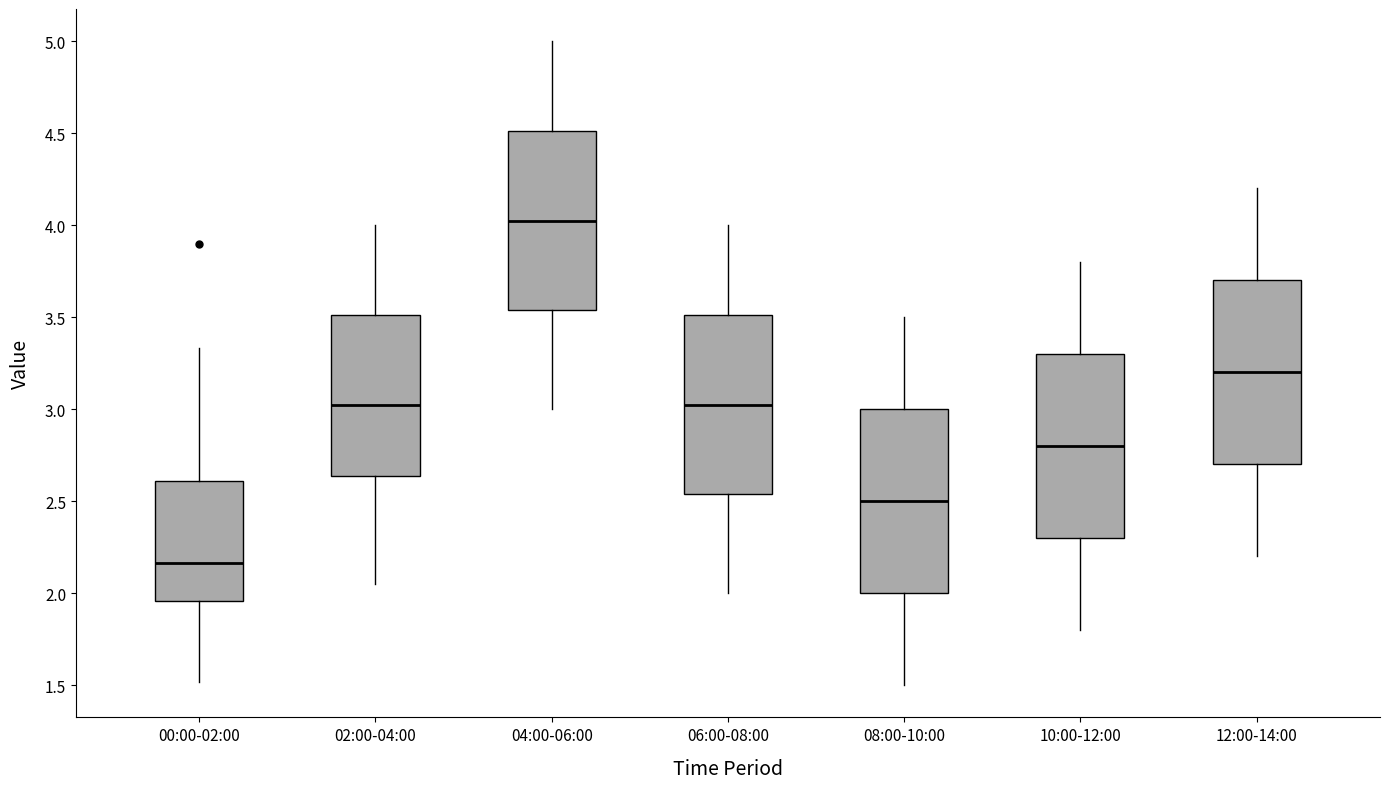

Reading left to right, transcribe this box plot: for each box, give where its median line is, the range the box spans, and where its two whiskers end, as read against the y-axis. The values are not printed on the chart, so give them approximately, as read against the axis.

00:00-02:00: median 2.15, box 1.95 to 2.60, whiskers 1.50 to 3.35
02:00-04:00: median 3.05, box 2.65 to 3.50, whiskers 2.05 to 4.00
04:00-06:00: median 4.05, box 3.55 to 4.50, whiskers 3.00 to 5.00
06:00-08:00: median 3.05, box 2.55 to 3.50, whiskers 2.00 to 4.00
08:00-10:00: median 2.50, box 2.00 to 3.00, whiskers 1.50 to 3.50
10:00-12:00: median 2.80, box 2.30 to 3.30, whiskers 1.80 to 3.80
12:00-14:00: median 3.20, box 2.70 to 3.70, whiskers 2.20 to 4.20